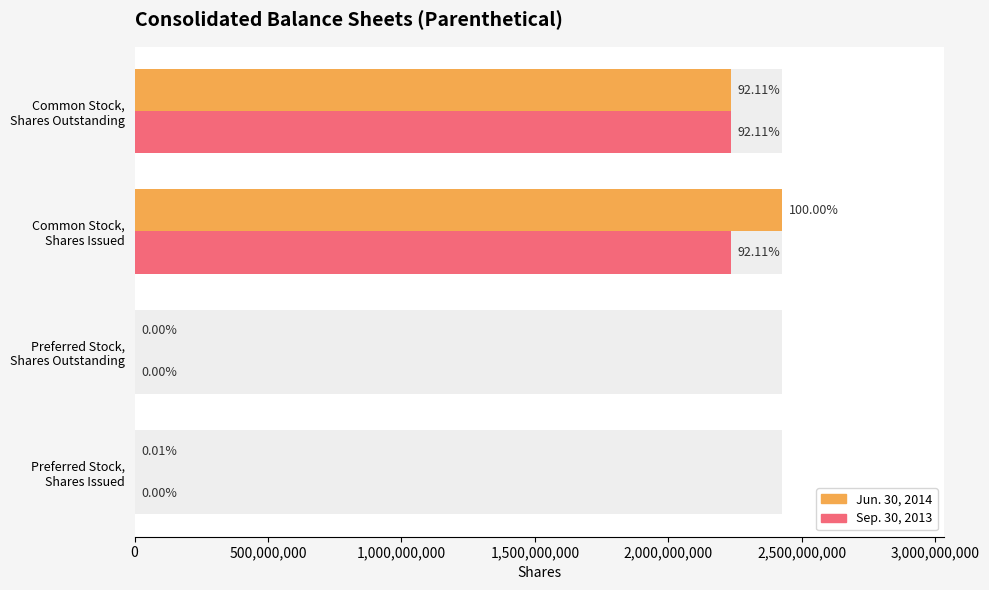

At Preferred Stock, Shares Outstanding, list the series in order from largest to smallest.

Jun. 30, 2014, Sep. 30, 2013